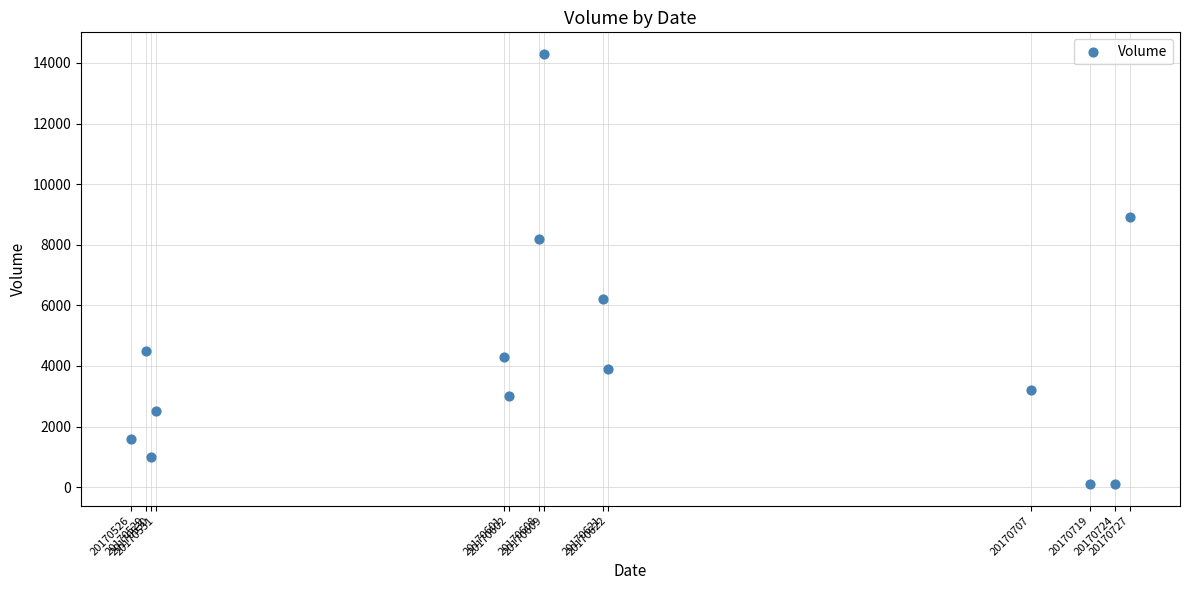

What is the range of Y values (max minus min)?

14200